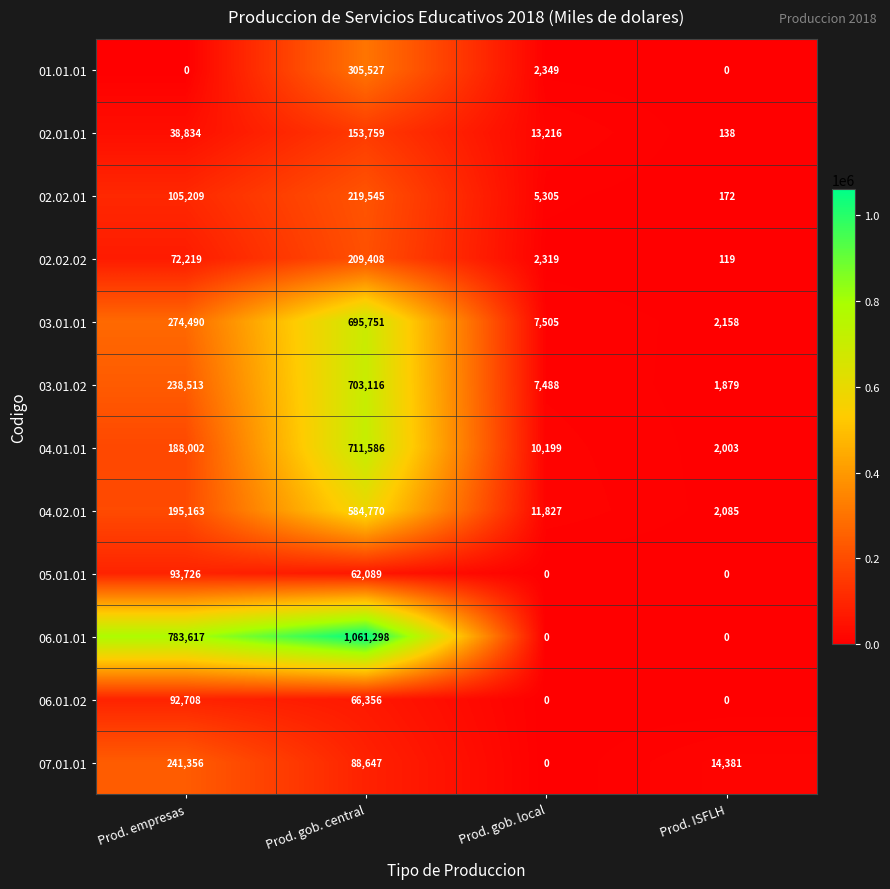

Which category has the highest value across all series?

Prod. gob. central